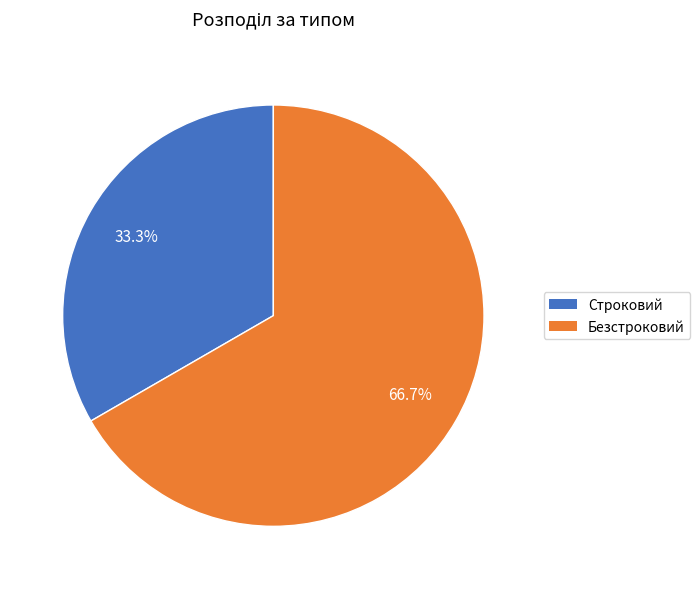

How many slices are in this pie chart?

2